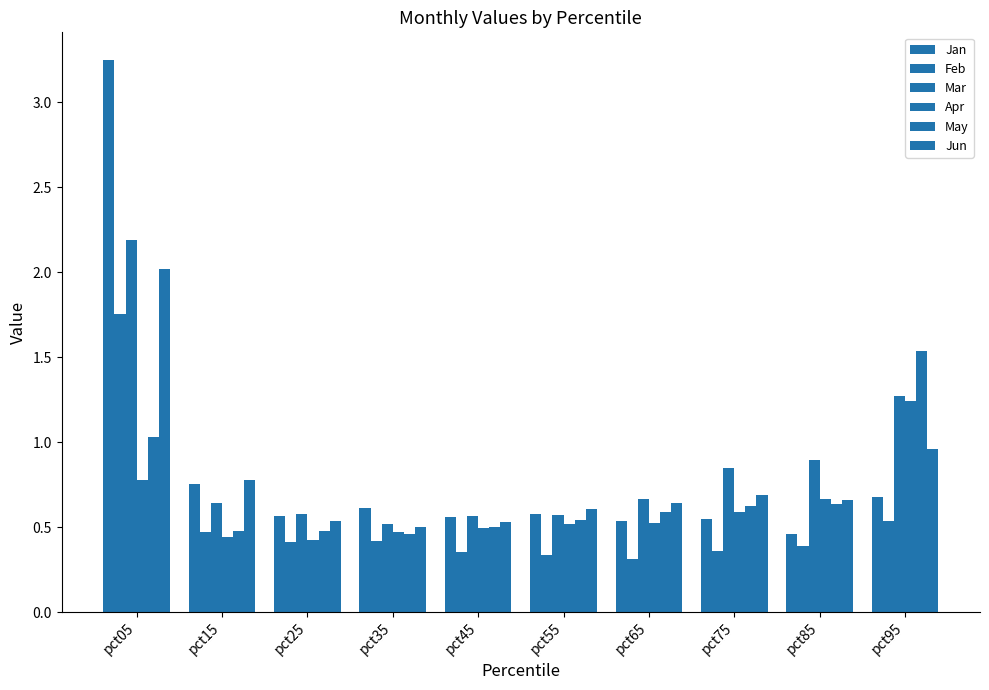

Count the Apr values in the range 0 to 1.

9